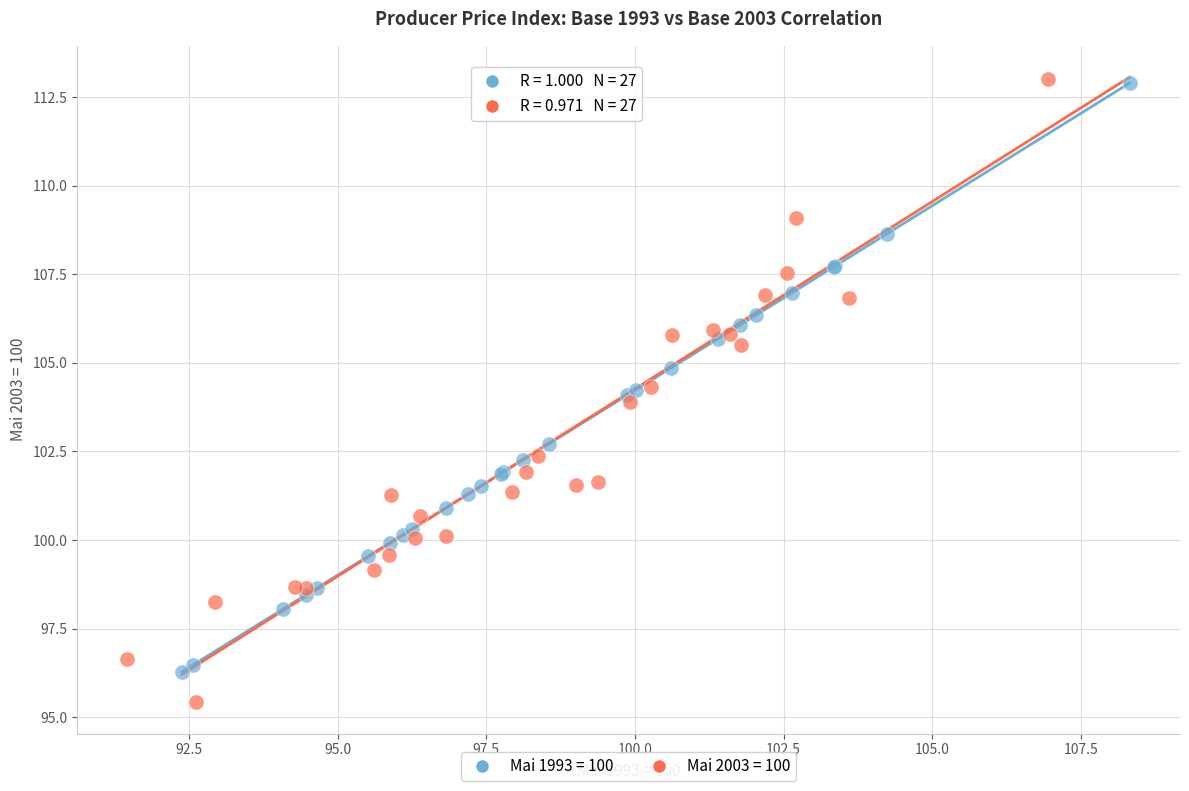

Which series has the widest spread of Y values?

Mai 2003 = 100